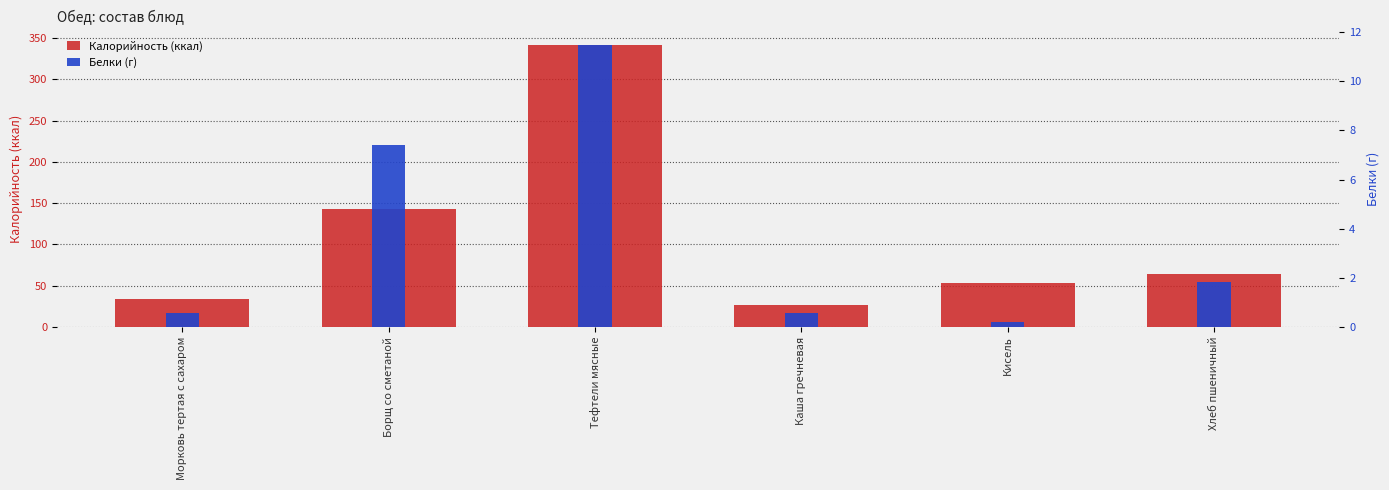

Read the Белки (г) value at Кисель.

0.2